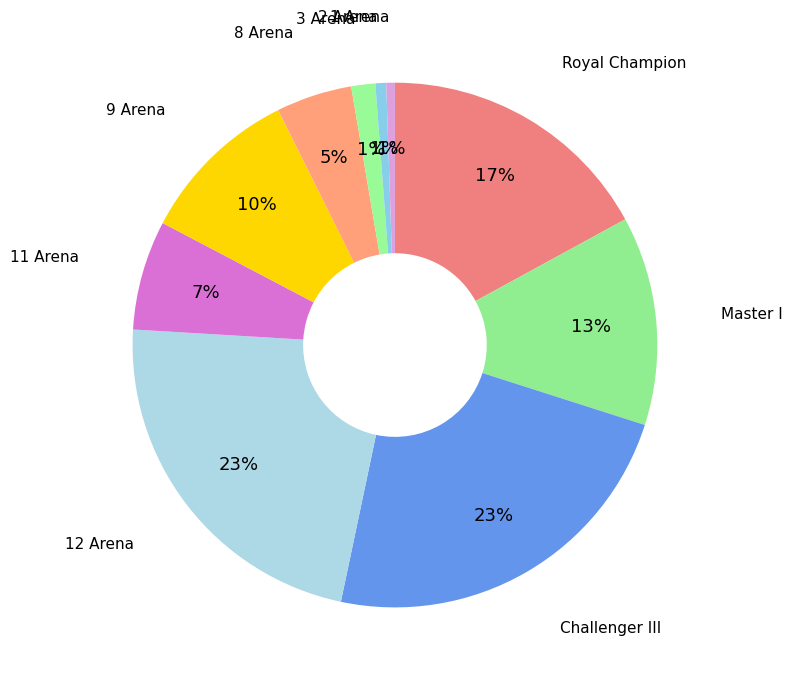

How many segments does this pie chart have?

10